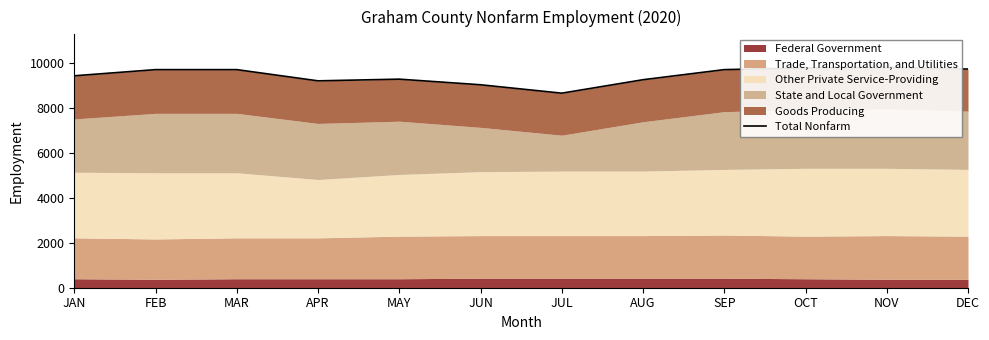

List the labels in order of value, smallest first.

JUL, JUN, APR, AUG, MAY, JAN, FEB, MAR, SEP, DEC, OCT, NOV